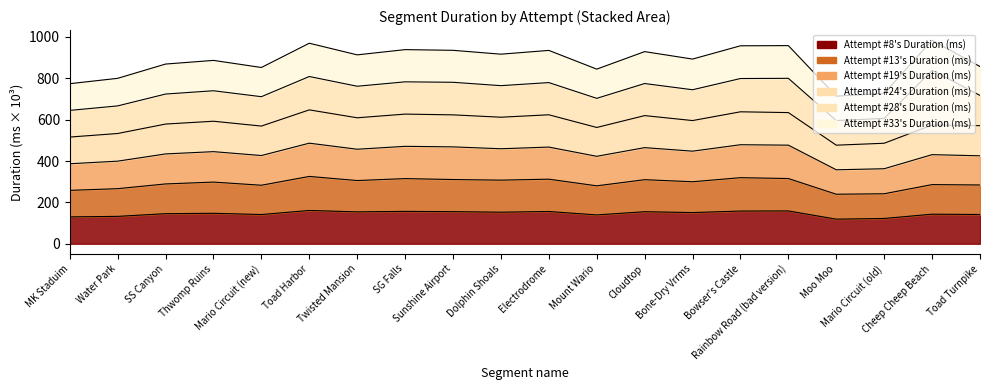

What is the highest value of the Attempt #8's Duration (ms) series?

161.0